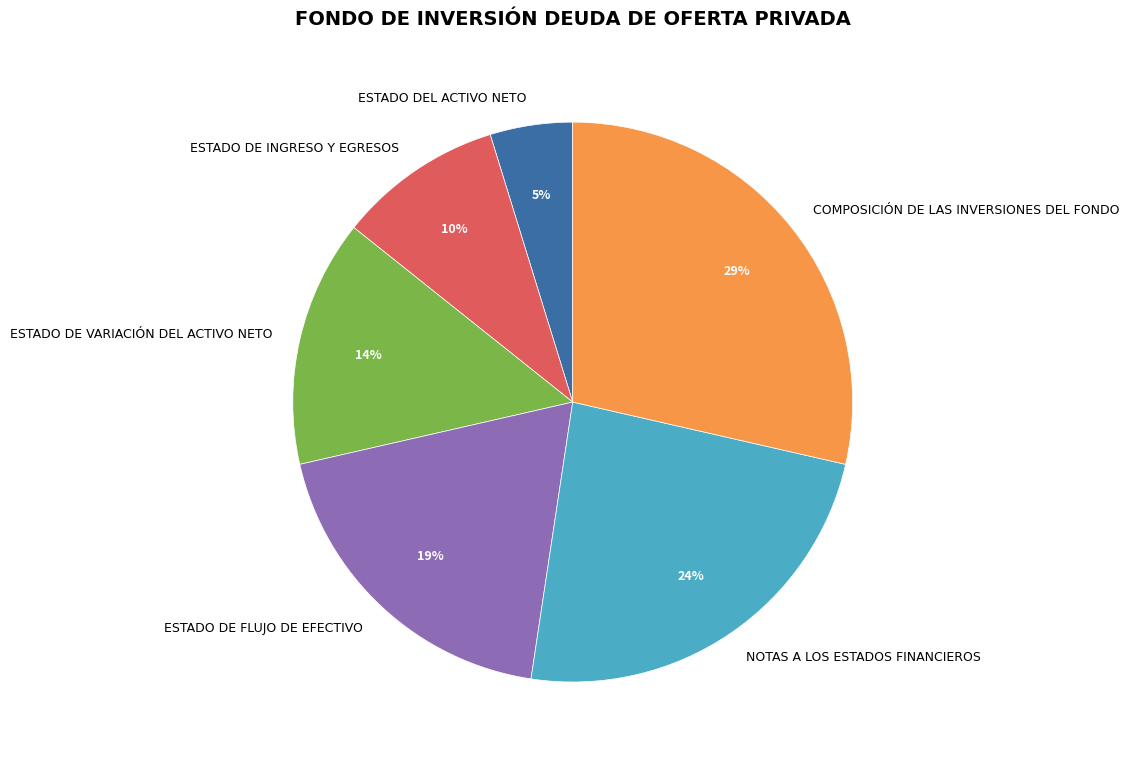

Is the sum of ESTADO DE FLUJO DE EFECTIVO and ESTADO DEL ACTIVO NETO greater than half?

No